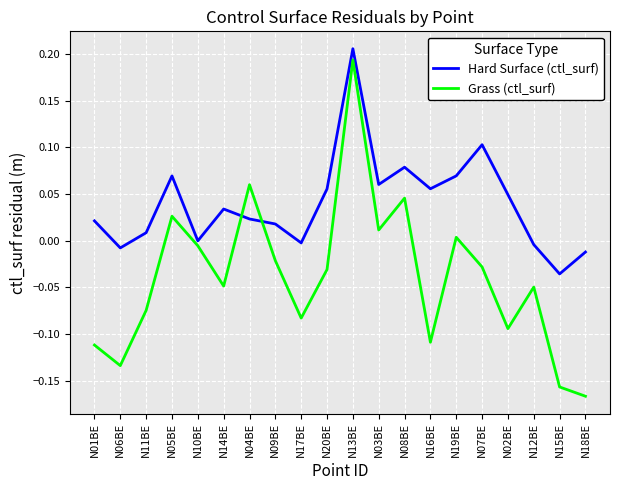

True or false: Grass (ctl_surf) has more than 0 points higher than both neighbors.

True